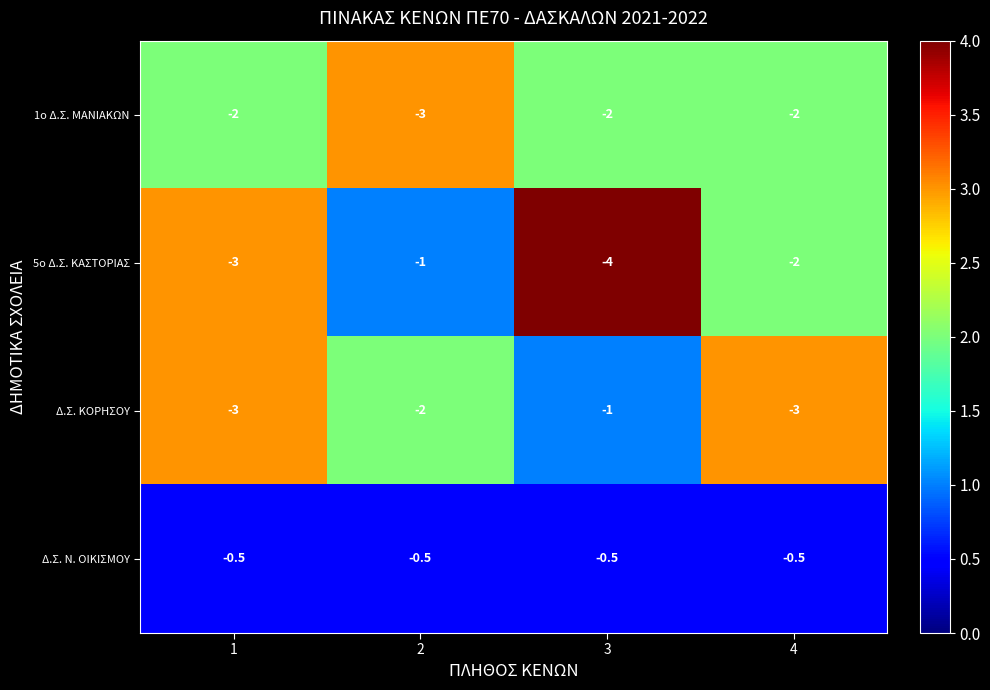

Is it true that 1ο Δ.Σ. ΜΑΝΙΑΚΩΝ equals -4.3 at 2?

False